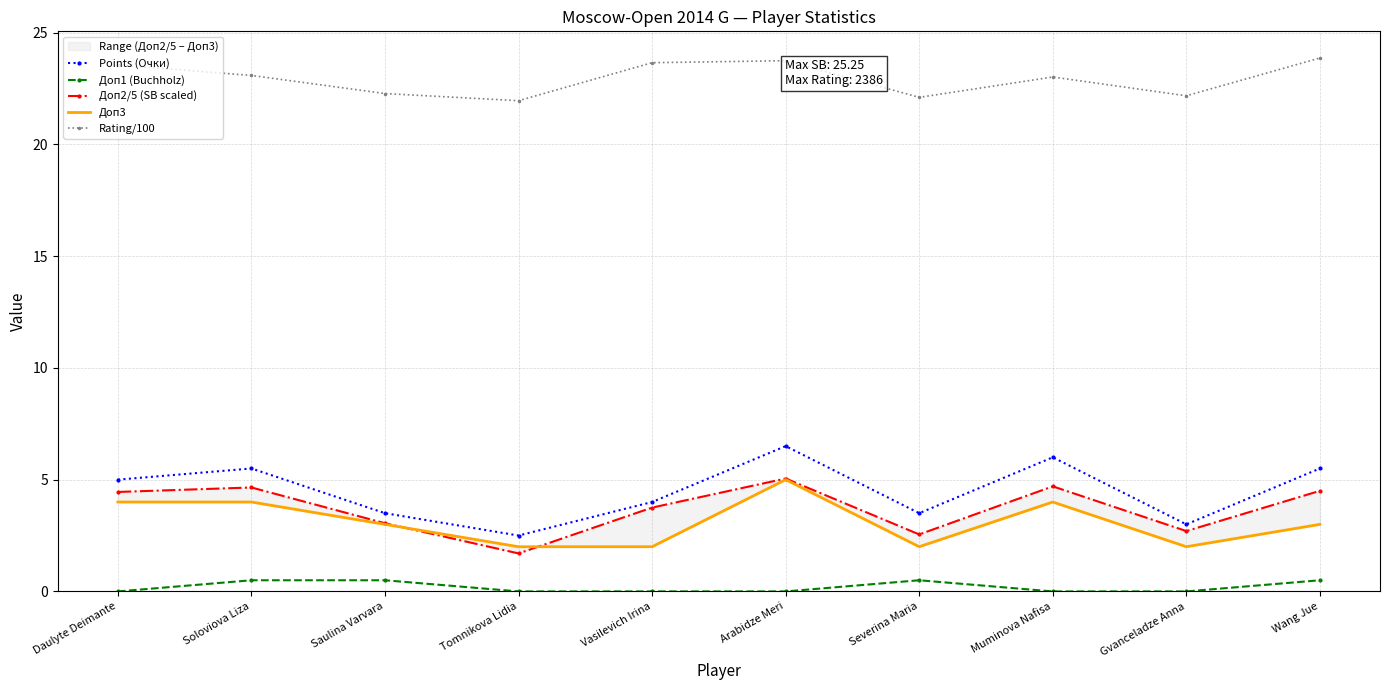

Is the value of Points (Очки) at Daulyte Deimante greater than the value of Доп3 at Vasilevich Irina?

Yes